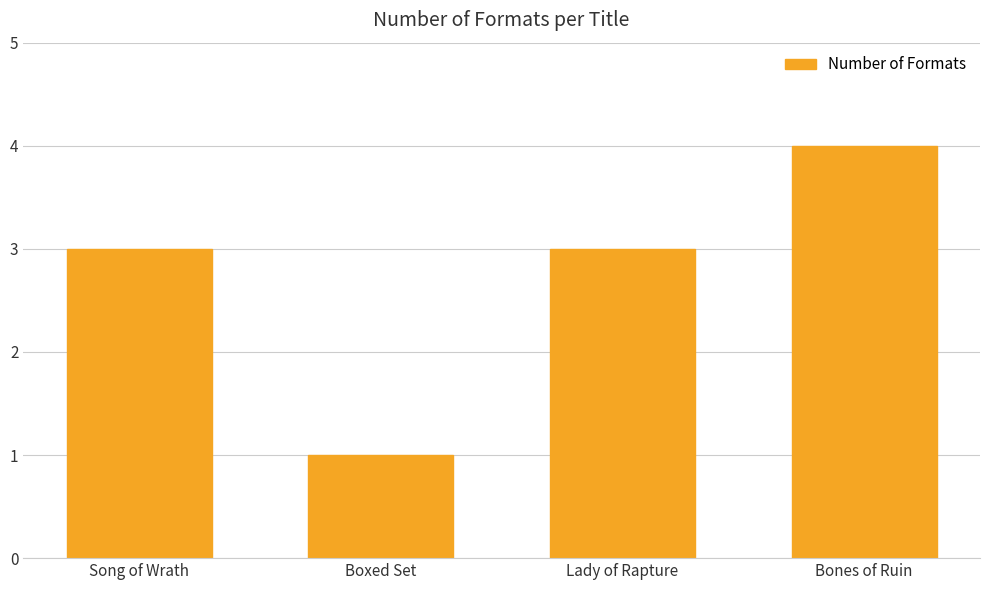

What is the value of the 2nd bar from the left?

1